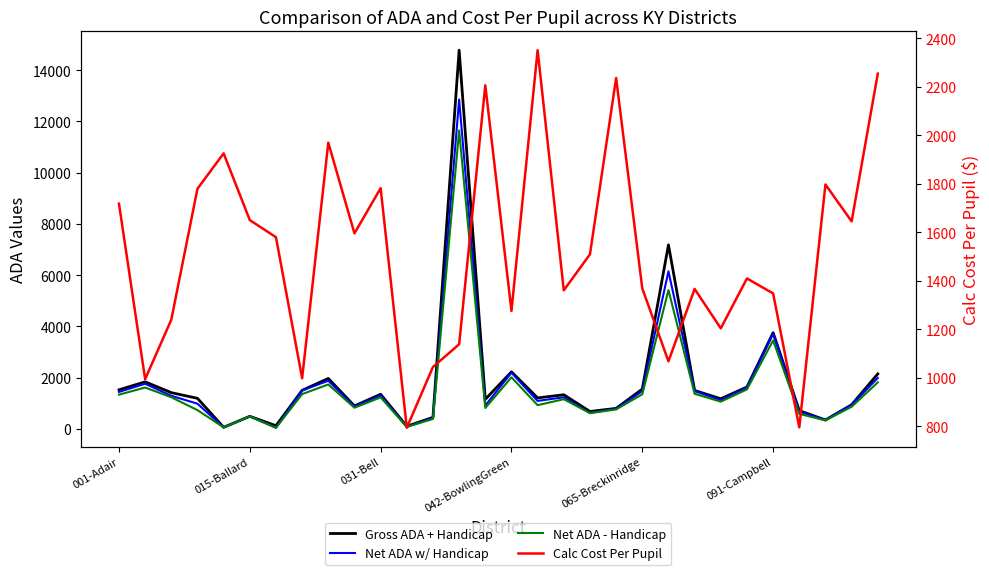

Rank the series by their maximum value, from highest to lowest.

Gross ADA + Handicap, Net ADA w/ Handicap, Net ADA - Handicap, Calc Cost Per Pupil